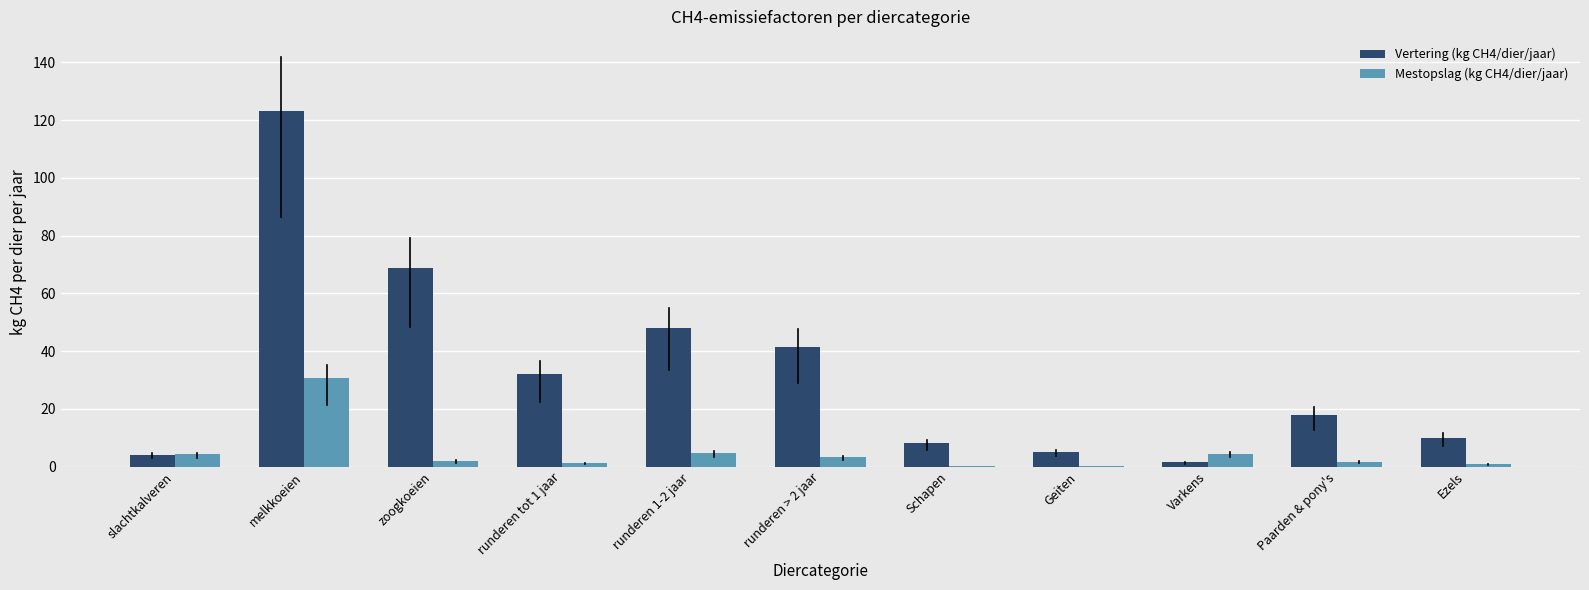

True or false: Vertering (kg CH4/dier/jaar) has a value of 8.0 at Schapen.

True